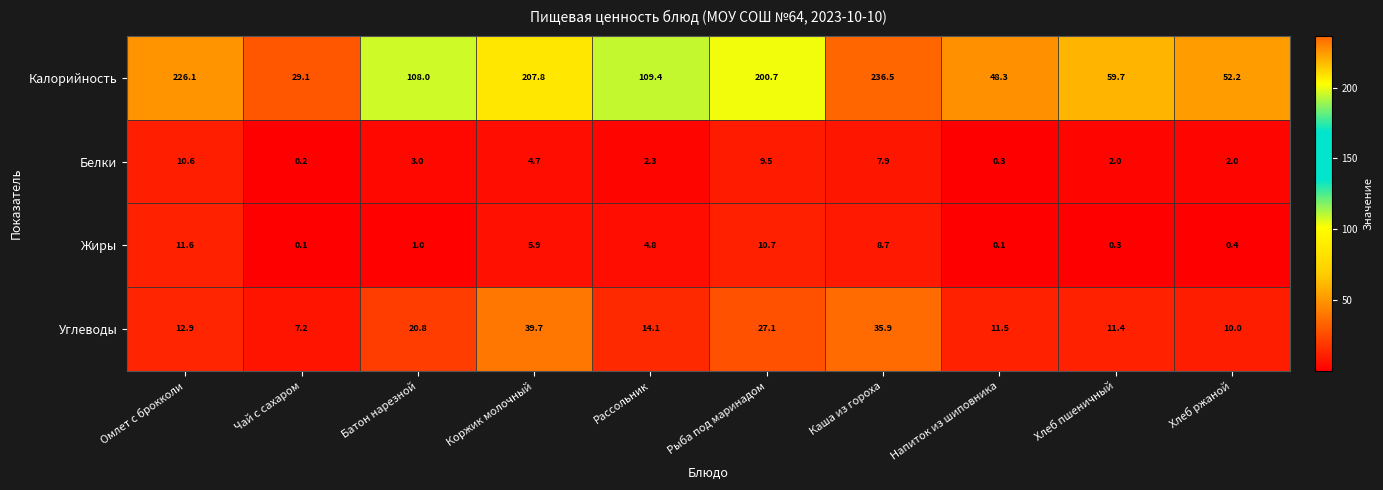

Which series has the largest total across all categories?

Калорийность